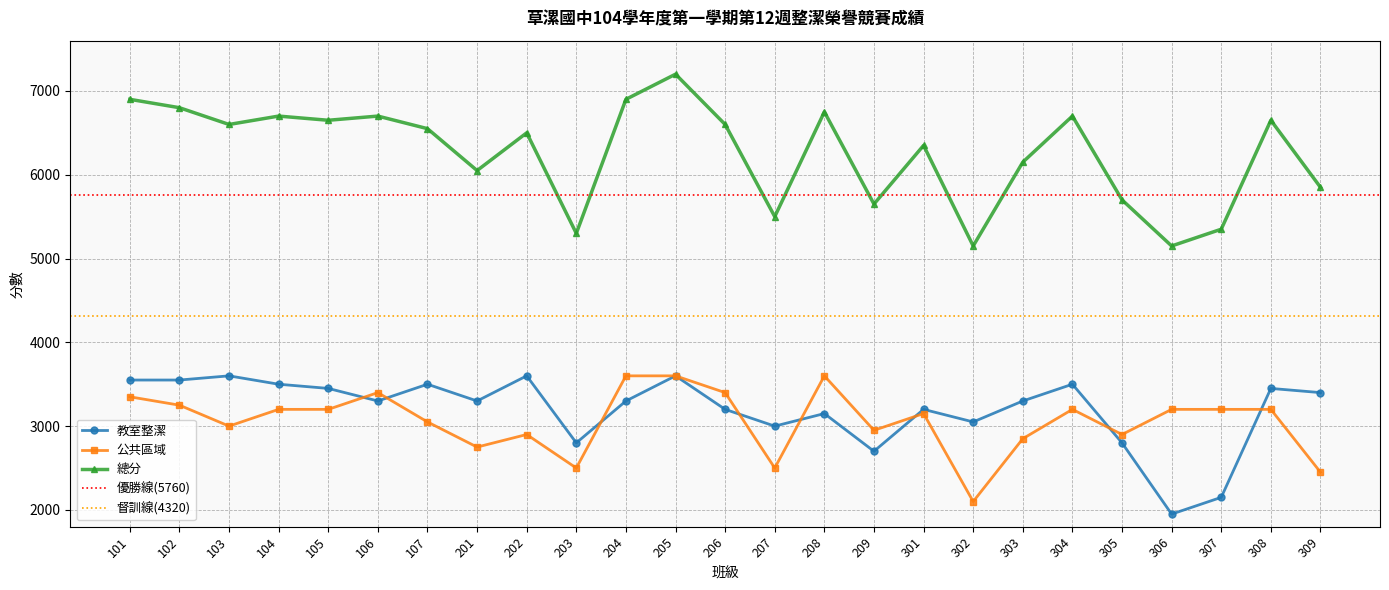

How many interior local peaks does the 教室整潔 series have?

8